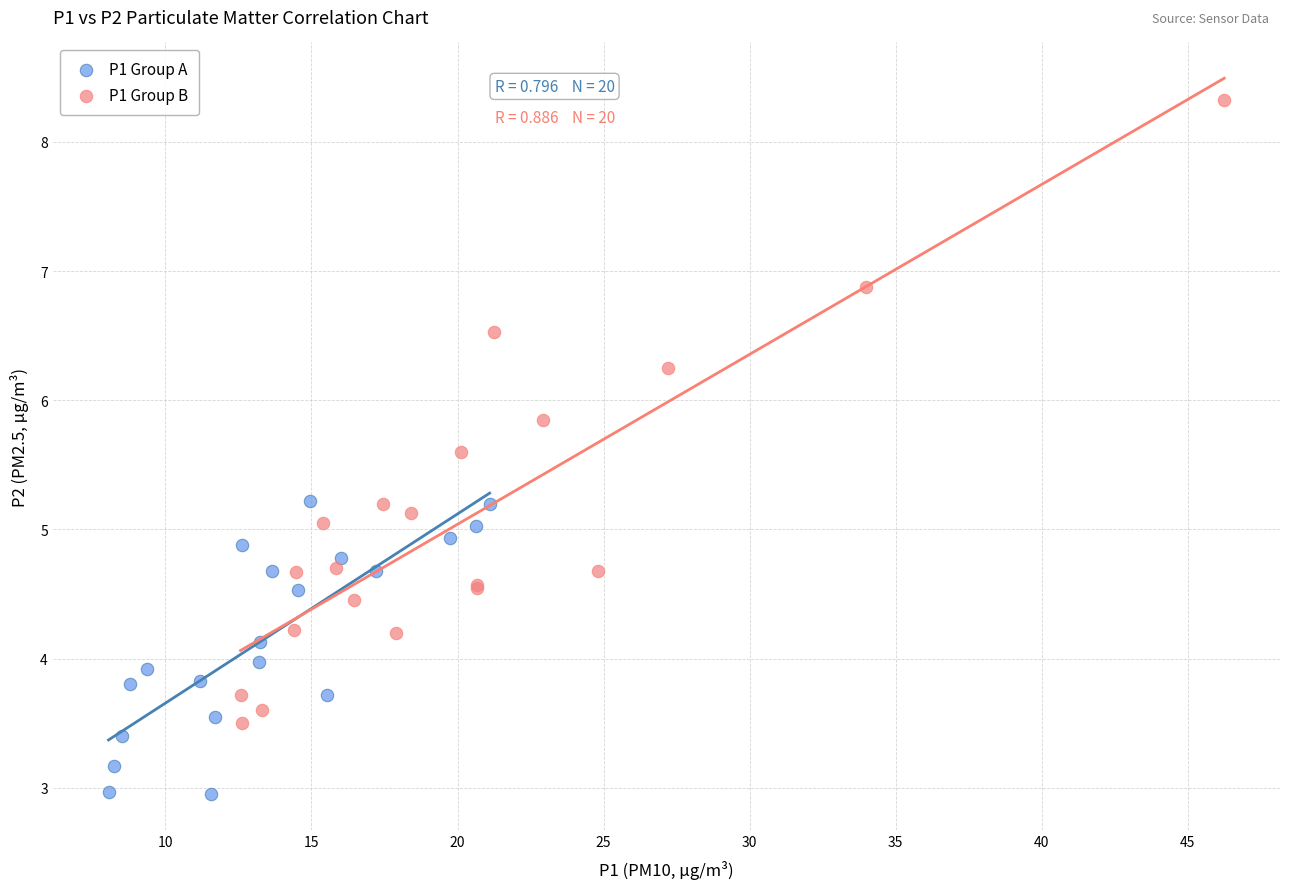

Which series has the largest Y range (max minus min)?

P1 Group B